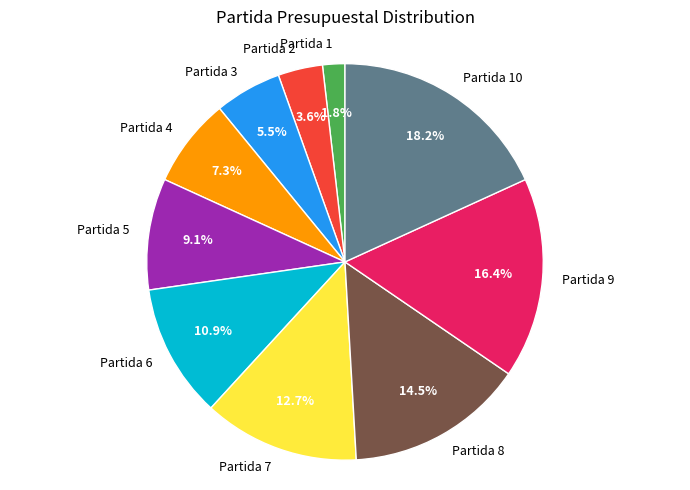

Does Partida 8 represent more than half of the total?

No